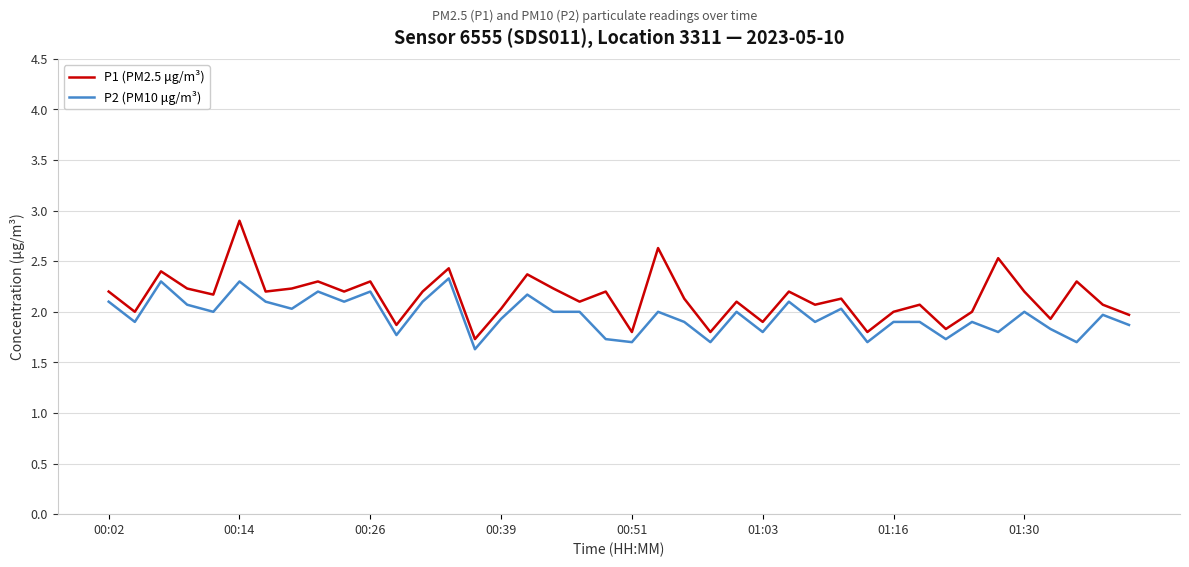

Rank the series by their average value, from lowest to highest.

P2 (PM10 μg/m³), P1 (PM2.5 μg/m³)